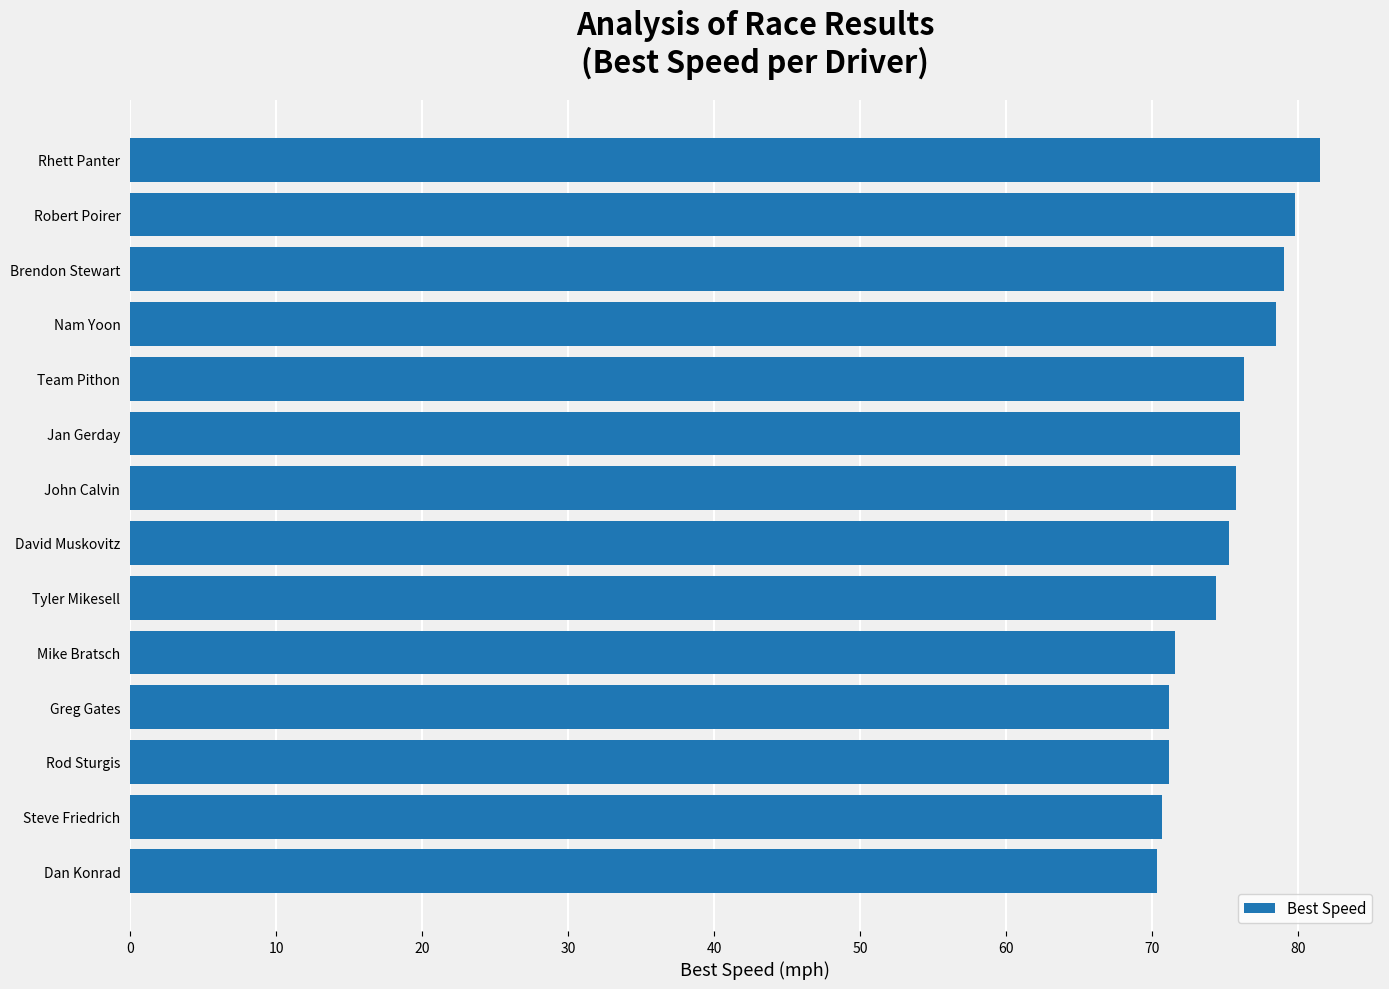

Is it true that the value at John Calvin is 42.5?

False